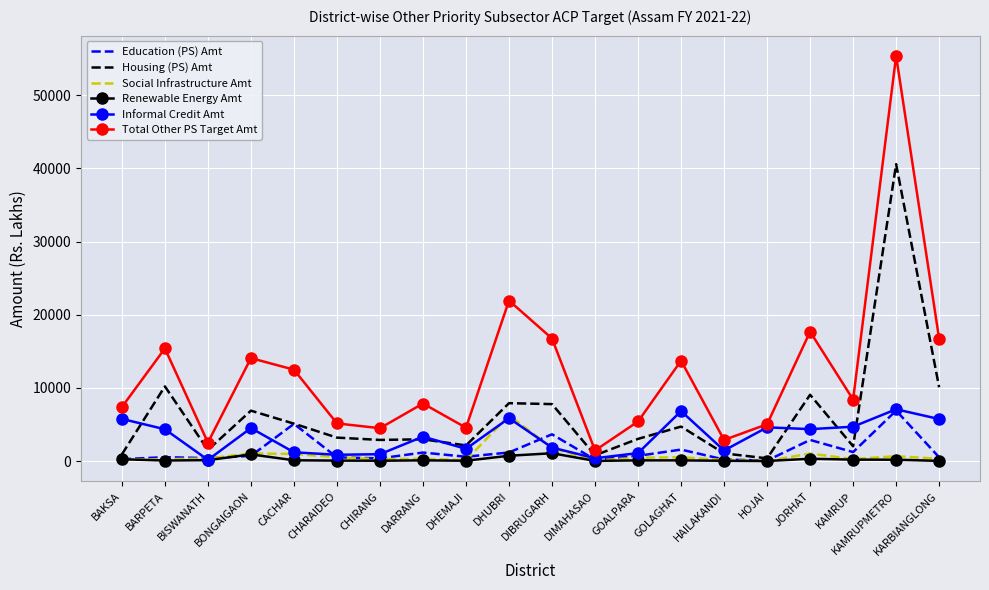

How many distinct data groups are displayed?

6